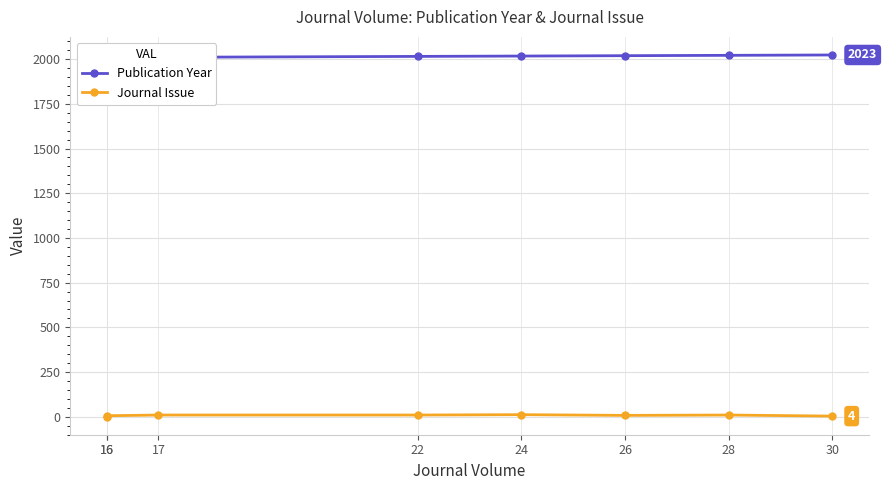

Reading left to right, list all the values displayed in this chart.

Publication Year: 16=2009	16=2009	17=2010	22=2015	24=2017	26=2019	28=2021	30=2023
Journal Issue: 16=1	16=6	17=10	22=10	24=12	26=8	28=10	30=4